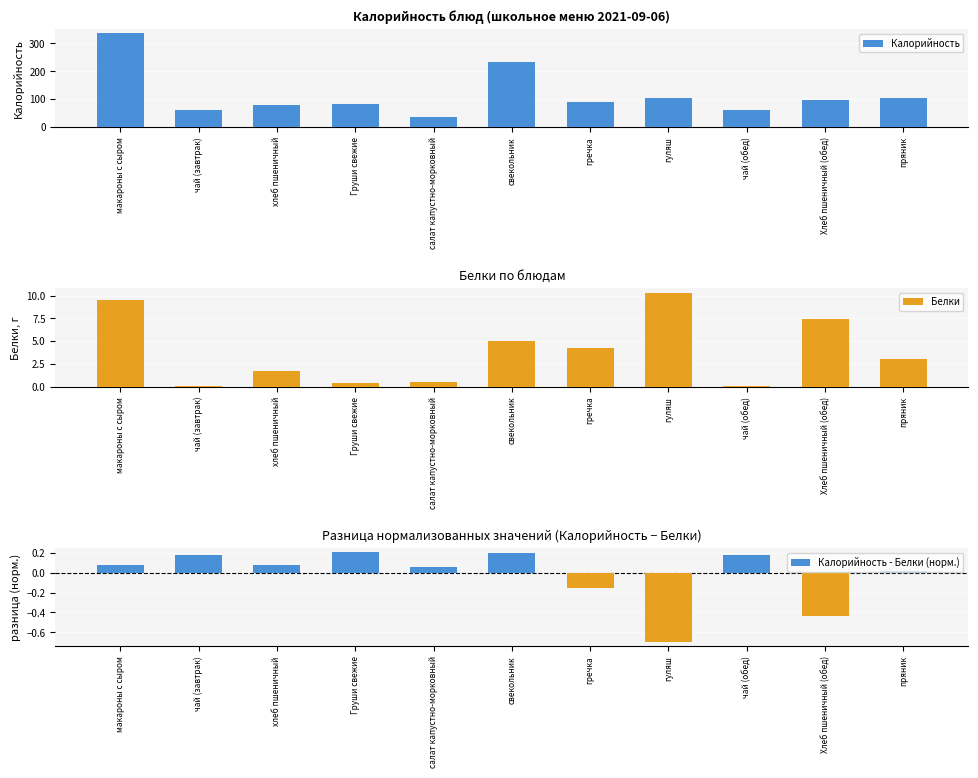

The Белки series shows 9.5 at макароны с сыром. True or false?

True